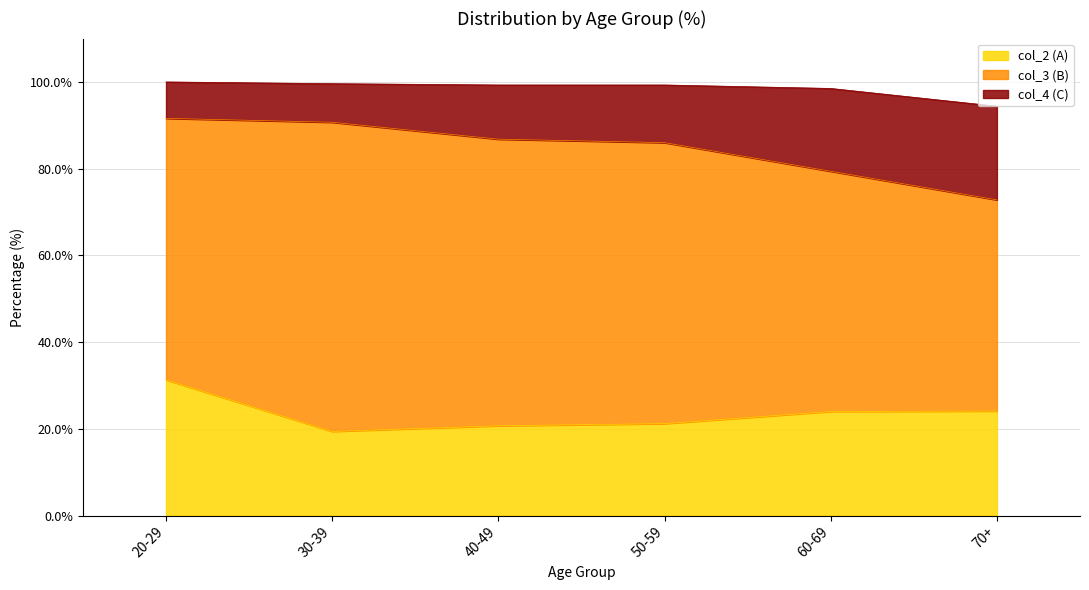

What is the total value across all series at 40-49?

99.3